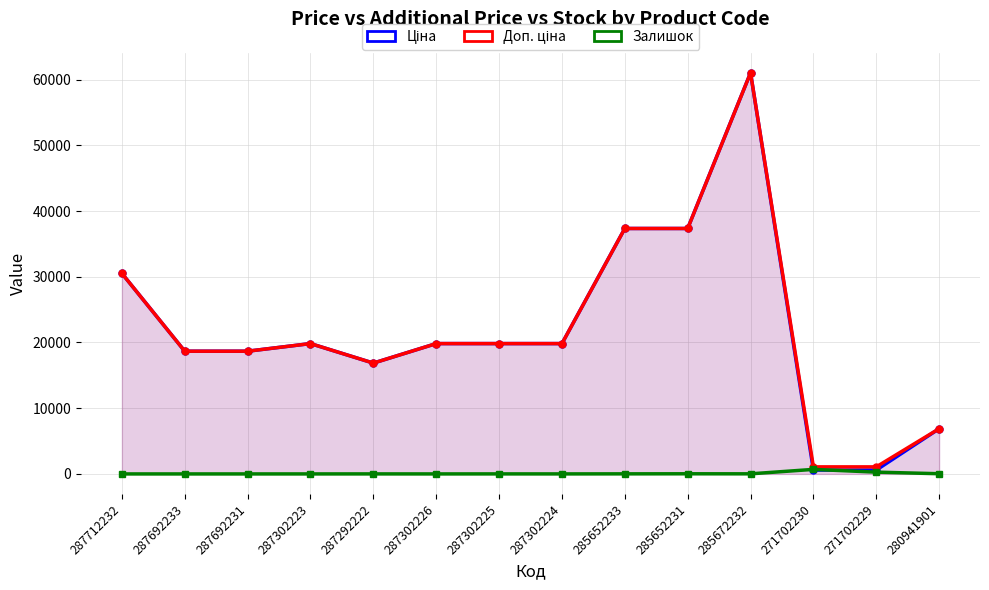

Which category has the highest value in the Доп. ціна series?

285672232